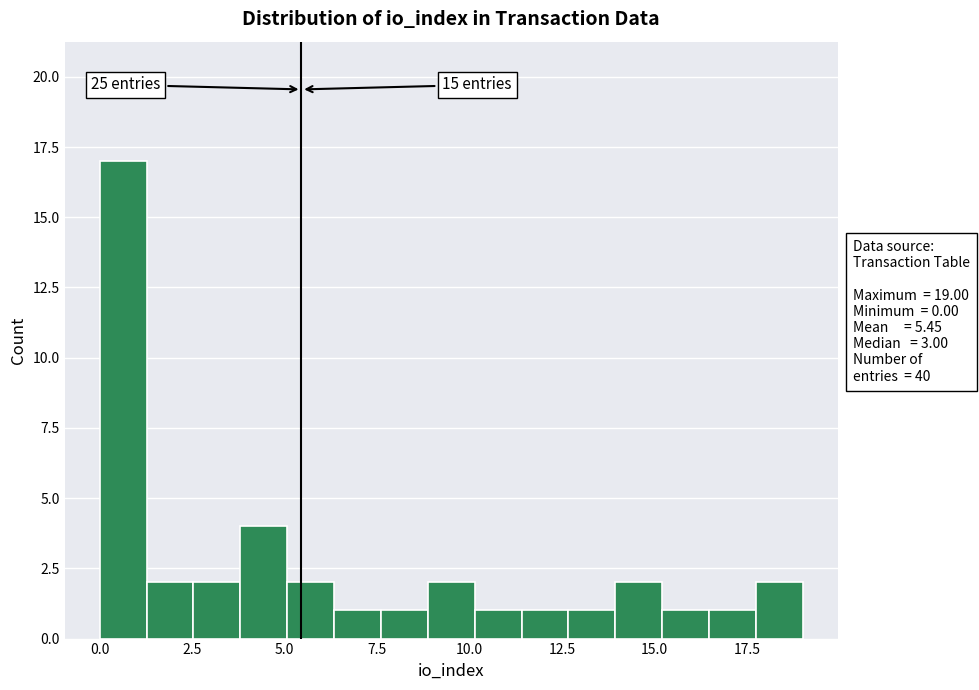

Read against the x-axis, roughly where is the centre of the tallest bar?

0.5